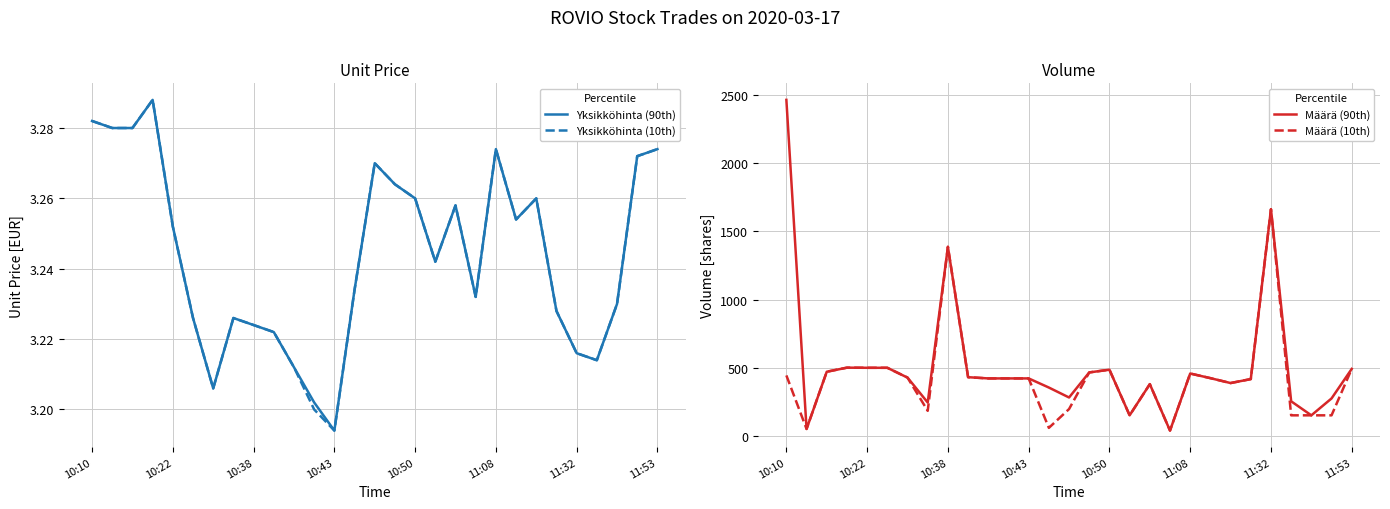

Which series has the largest total across all categories?

Määrä (90th)